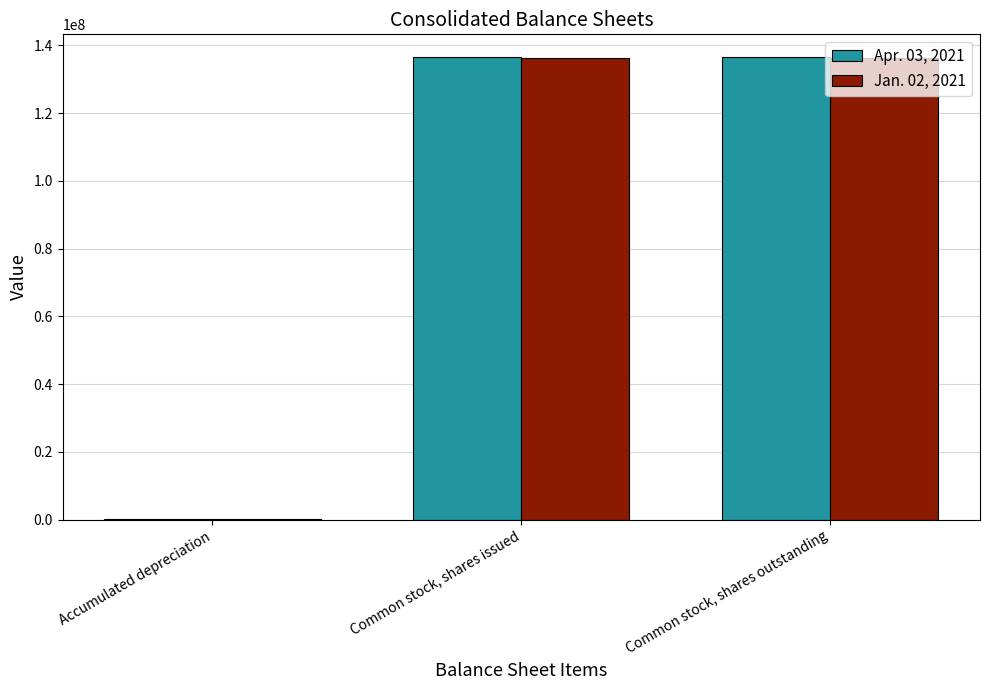

What is the total value across all series at Common stock, shares outstanding?

272637000